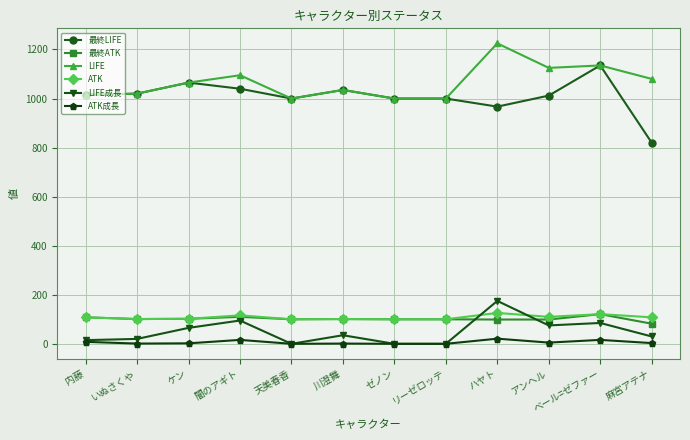

Is the value of LIFE at ケン greater than the value of LIFE成長 at いぬさくや?

Yes